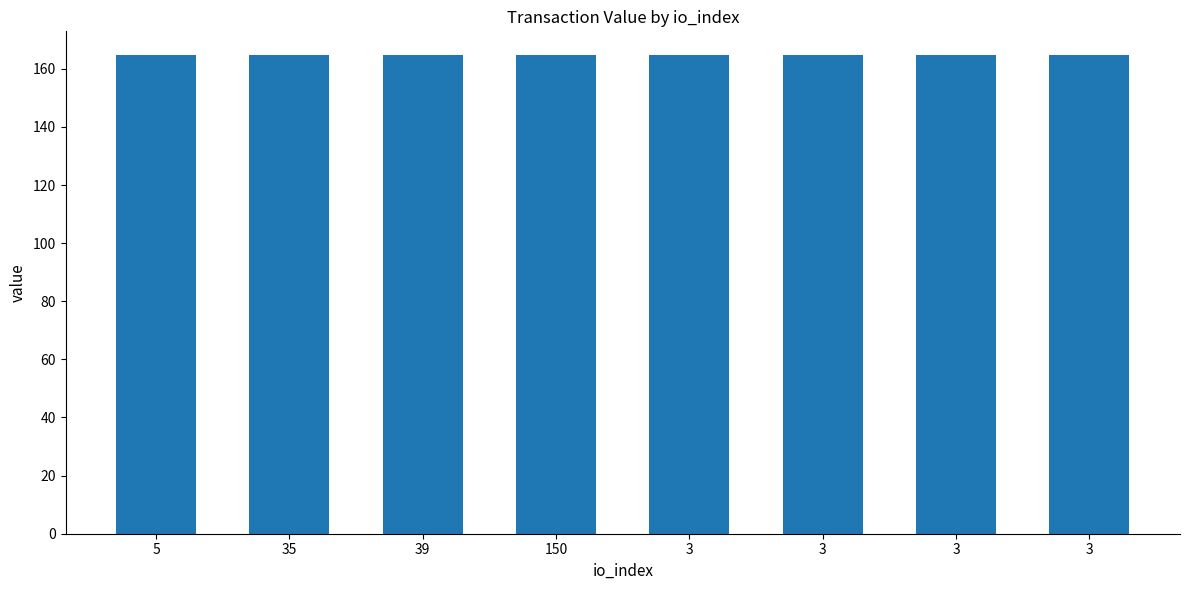

Count the number of data series in this chart.

1